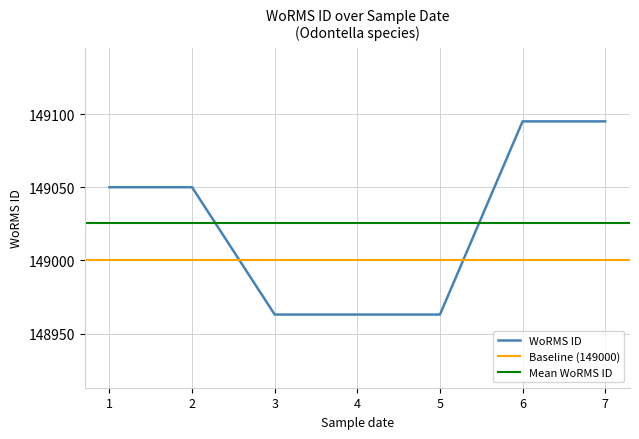

What is the highest value of the WoRMS ID series?

149095